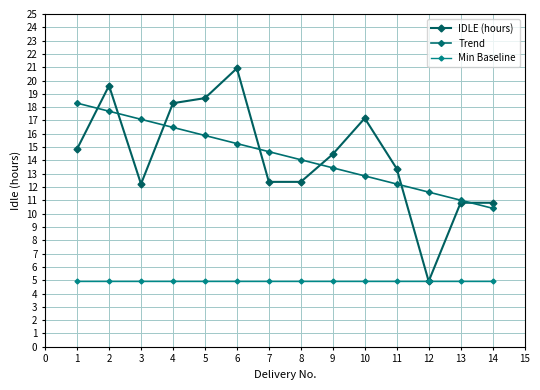

What is the smallest value displayed?

4.9